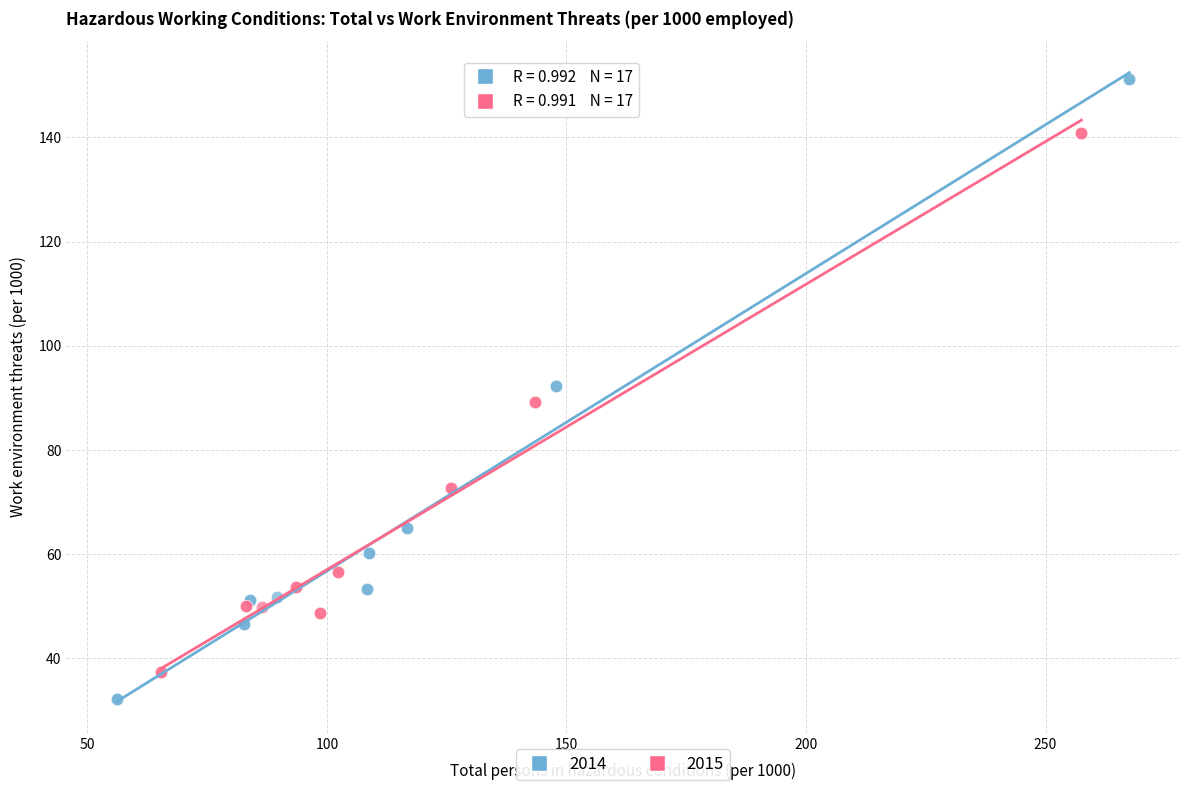

Which series has the widest spread of Y values?

2014